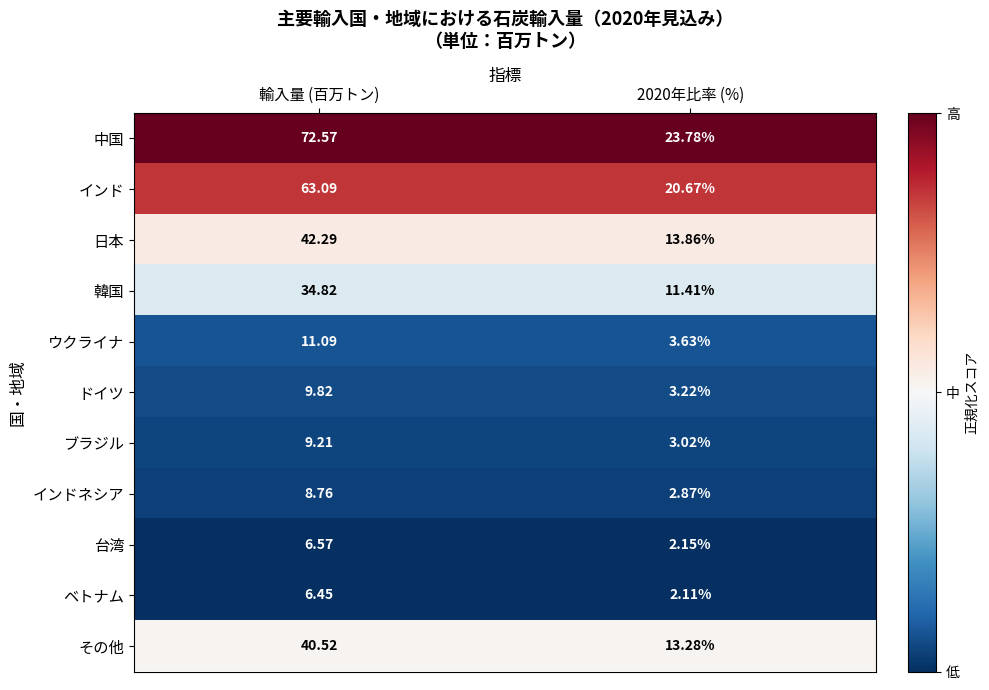

Rank the series by their maximum value, from lowest to highest.

ベトナム, 台湾, インドネシア, ブラジル, ドイツ, ウクライナ, 韓国, その他, 日本, インド, 中国